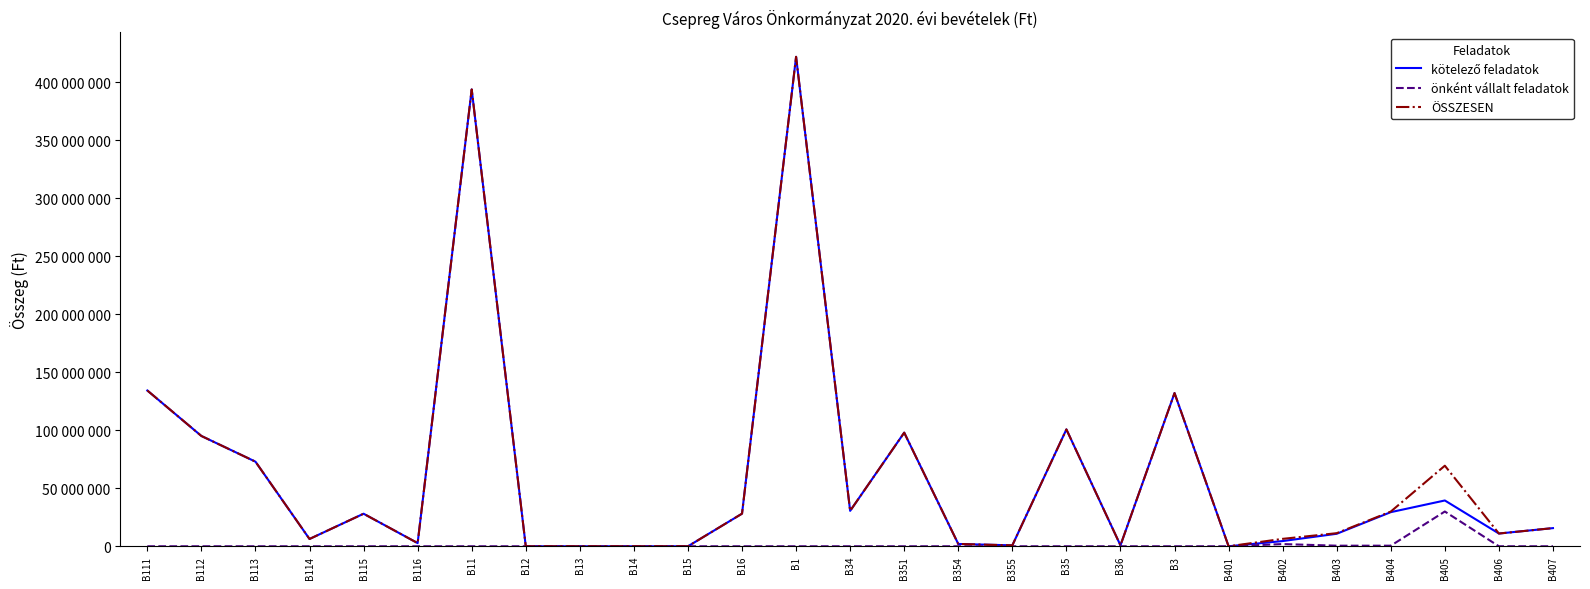

What is the label of the 11th point from the left?

B15